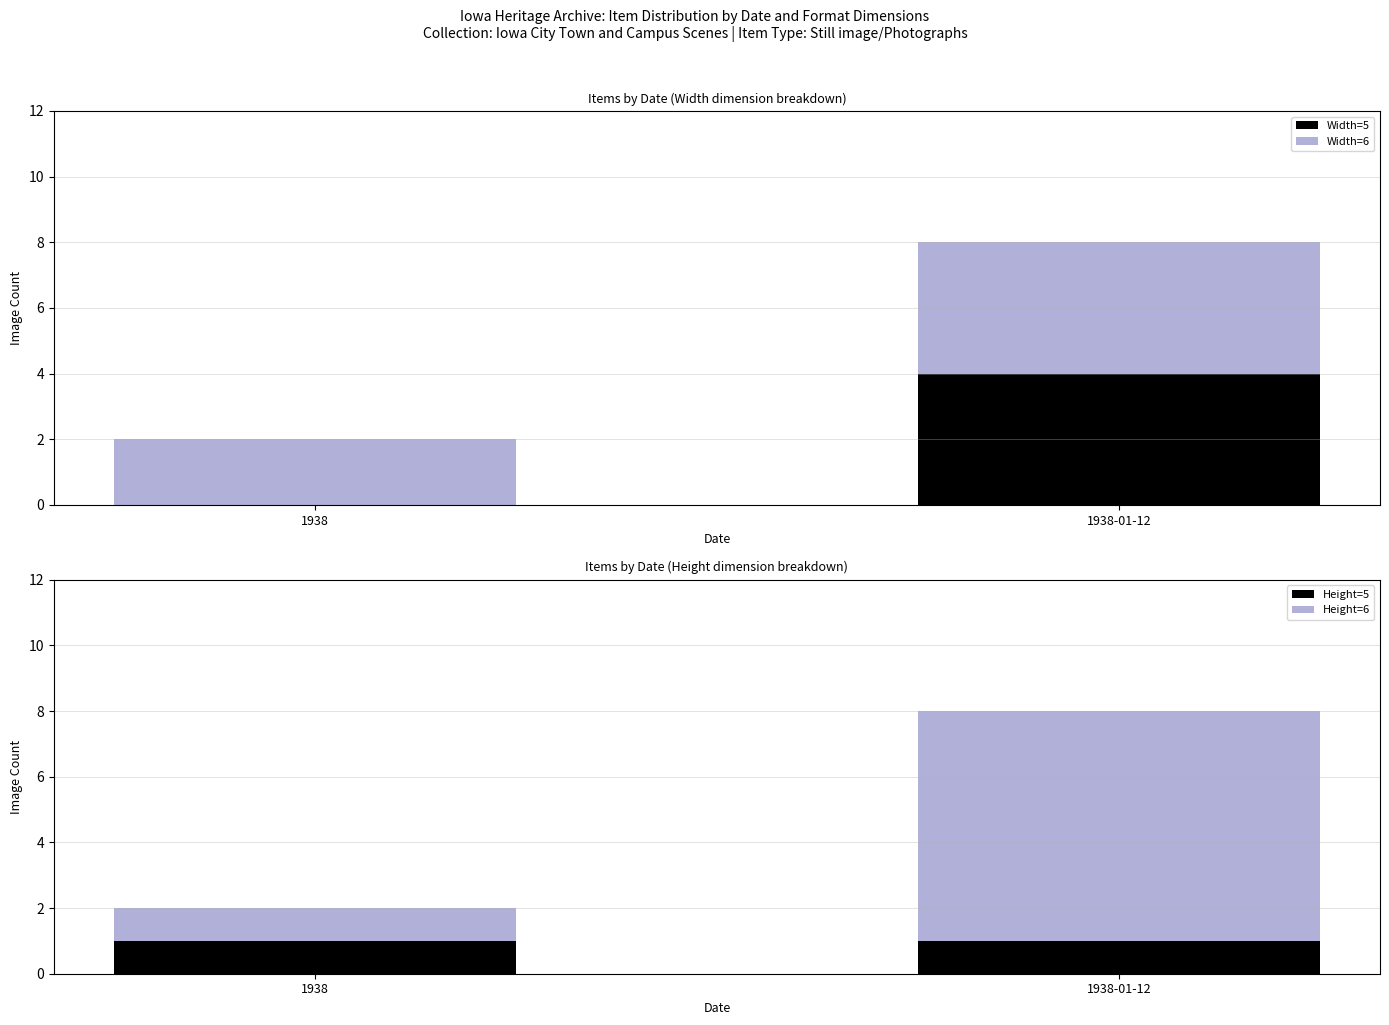

What is the minimum value for Width=6?

2